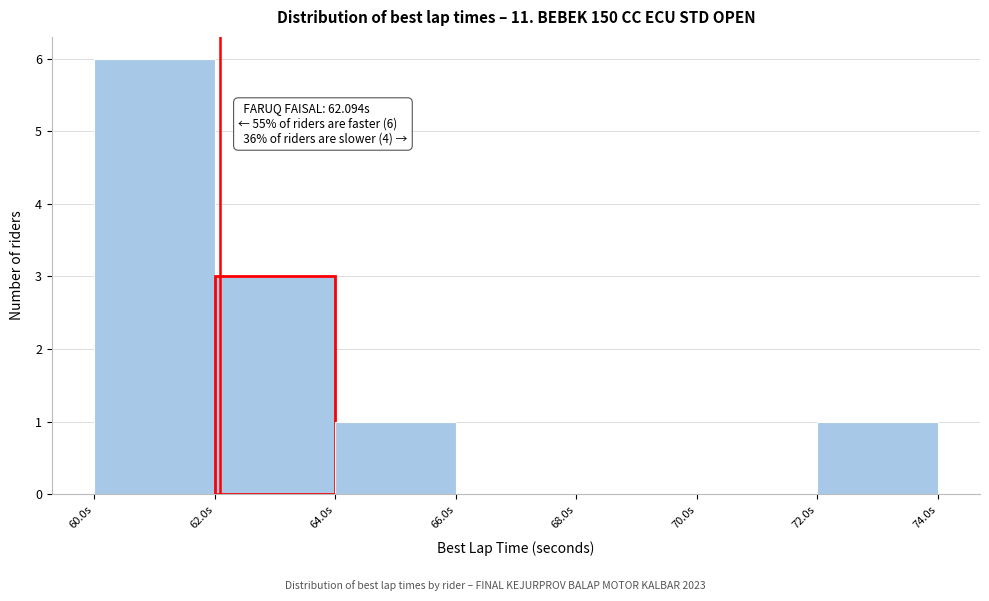

Over which range of the x-axis is the bar tallest?

60 to 62